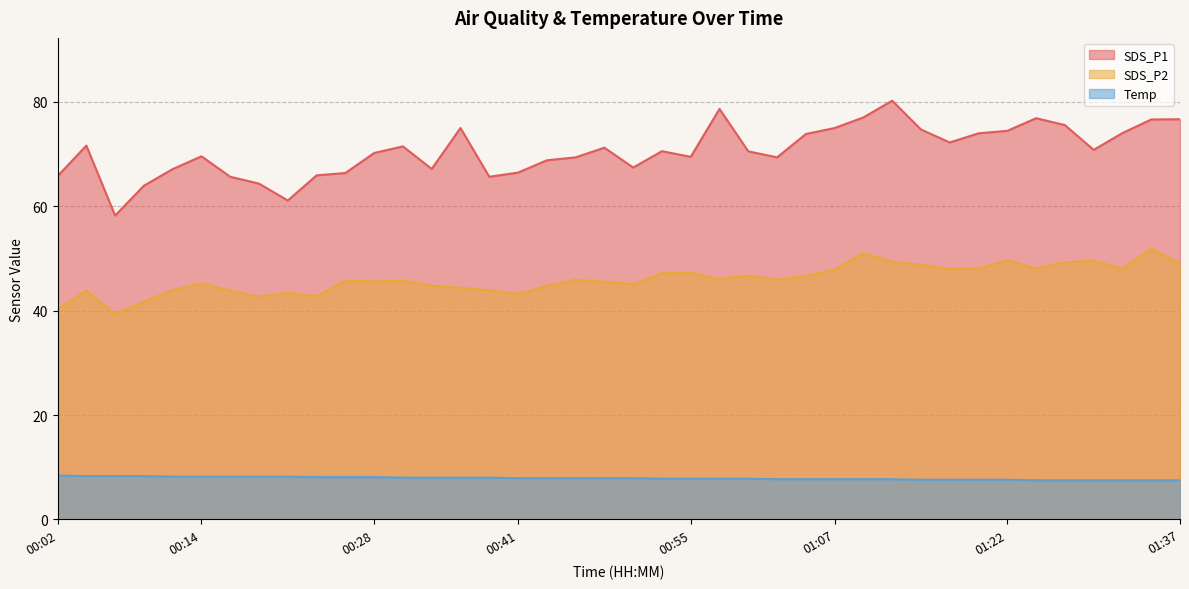

List the series in order of their peak value, highest first.

SDS_P1, SDS_P2, Temp